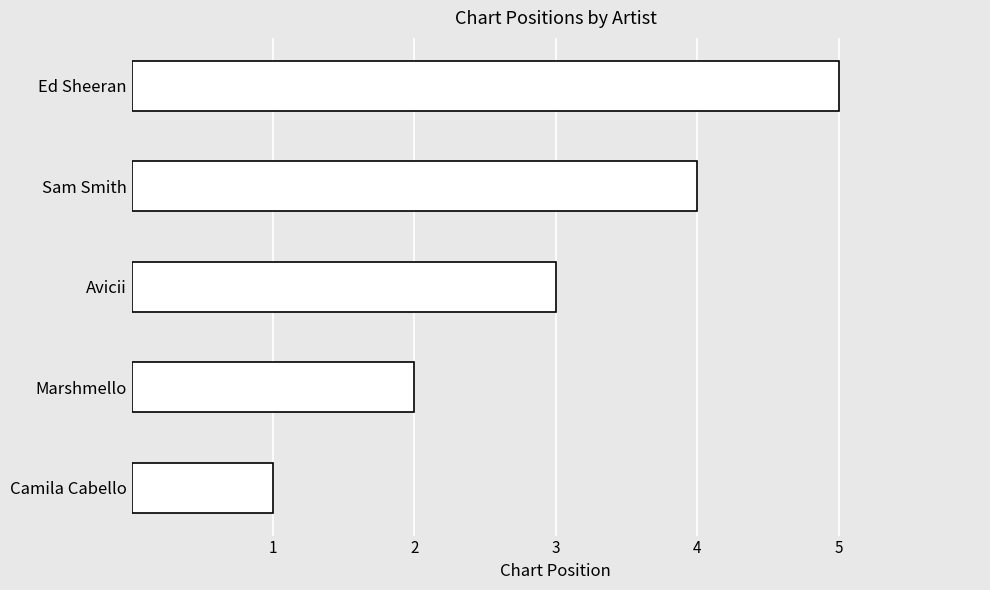

What is the greatest value displayed?

5